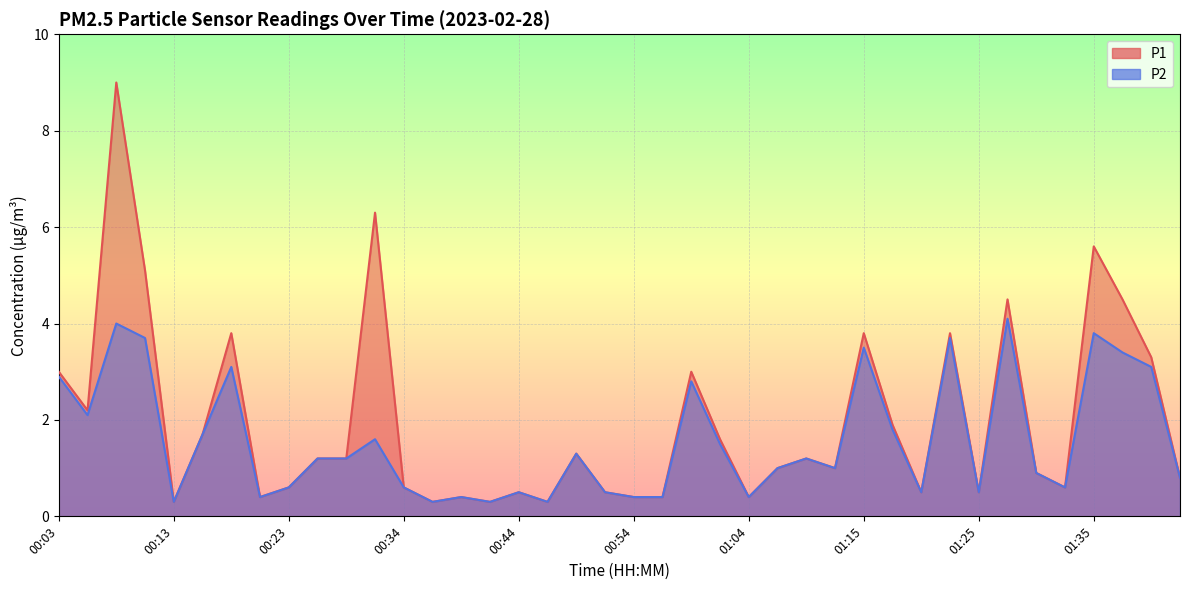

True or false: P1 and P2 intersect in this chart.

False